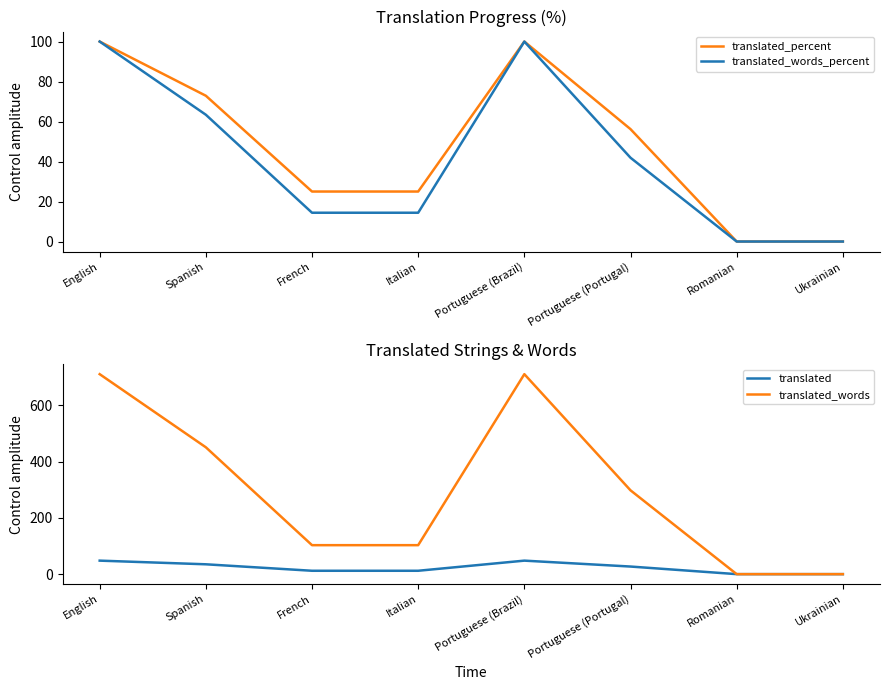

At which label is translated_words_percent closest to 50?

Portuguese (Portugal)